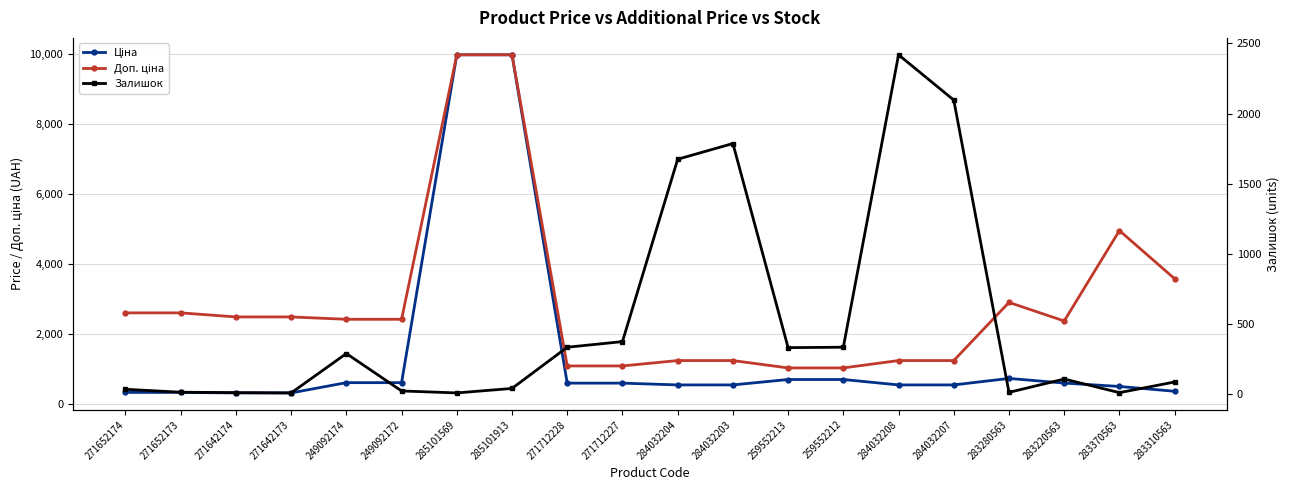

How many lines are shown in the chart?

3